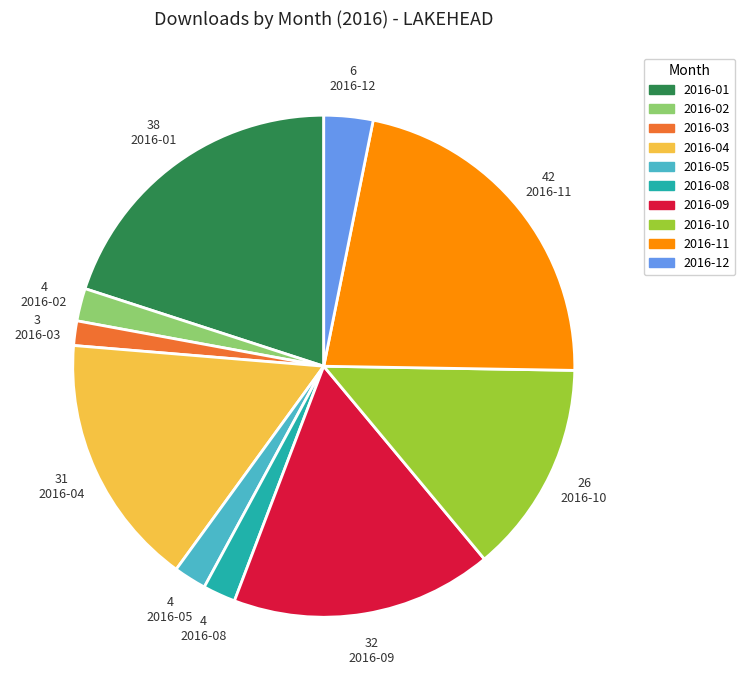

Does any single category account for the majority?

No